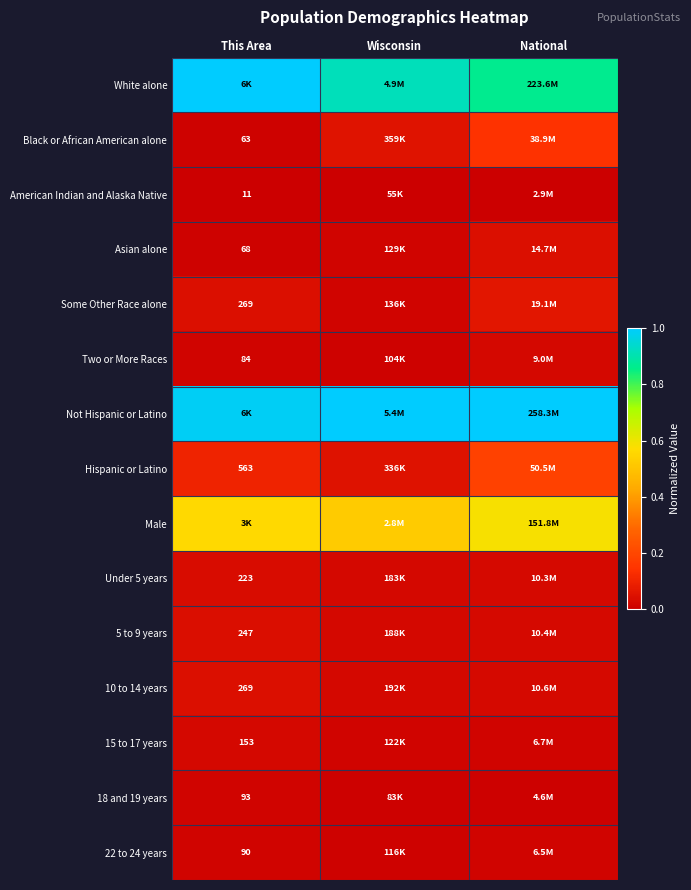

How many distinct data groups are displayed?

15